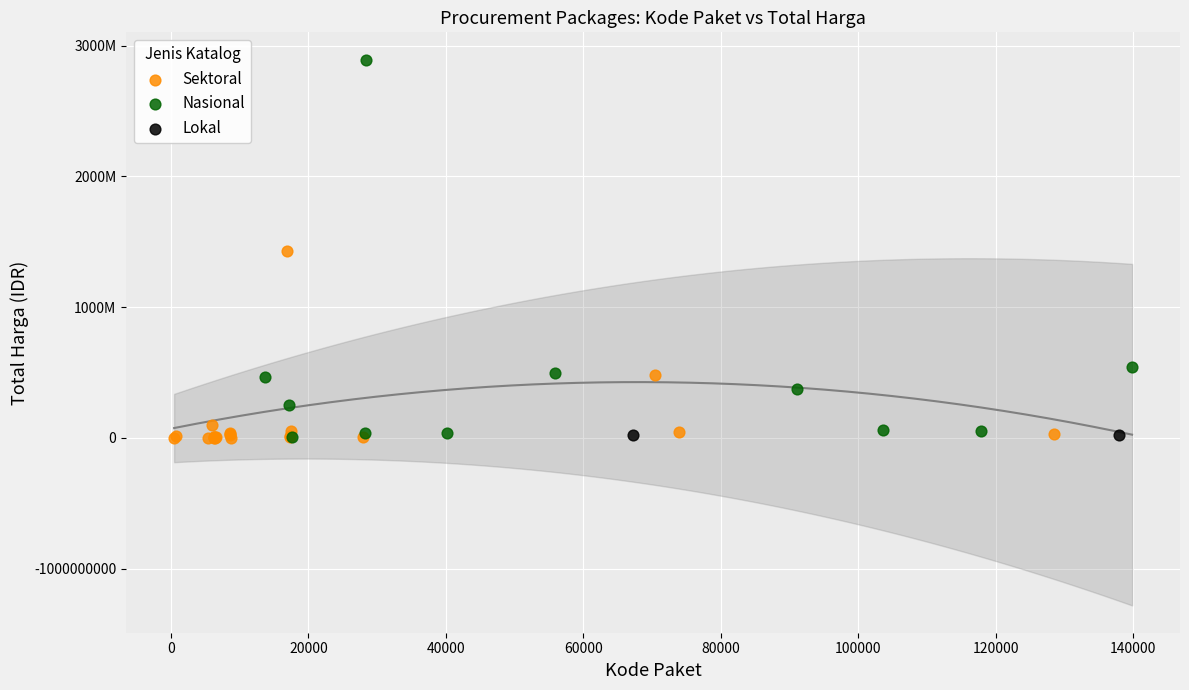

What are all the series names shown in the legend?

Sektoral, Nasional, Lokal